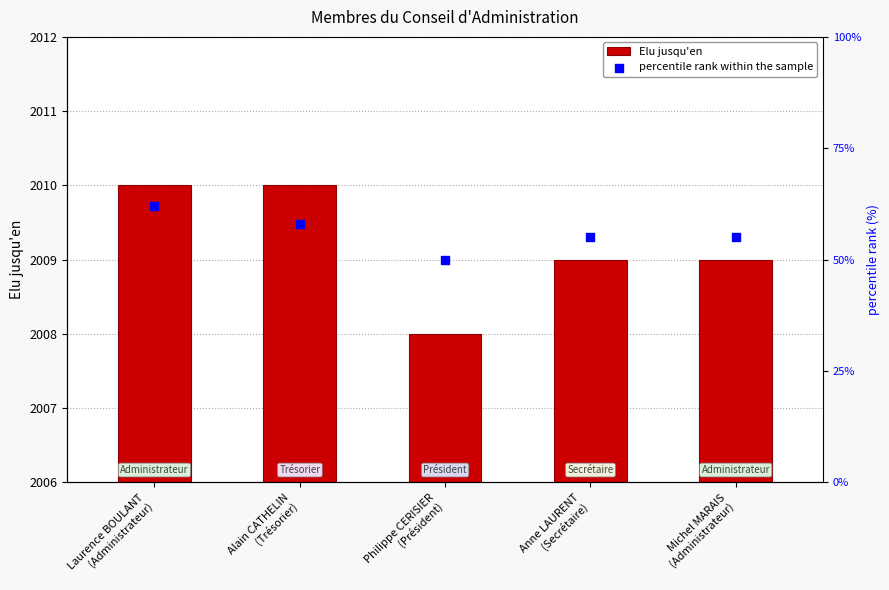

Which series has the widest spread of Y values?

percentile rank within the sample